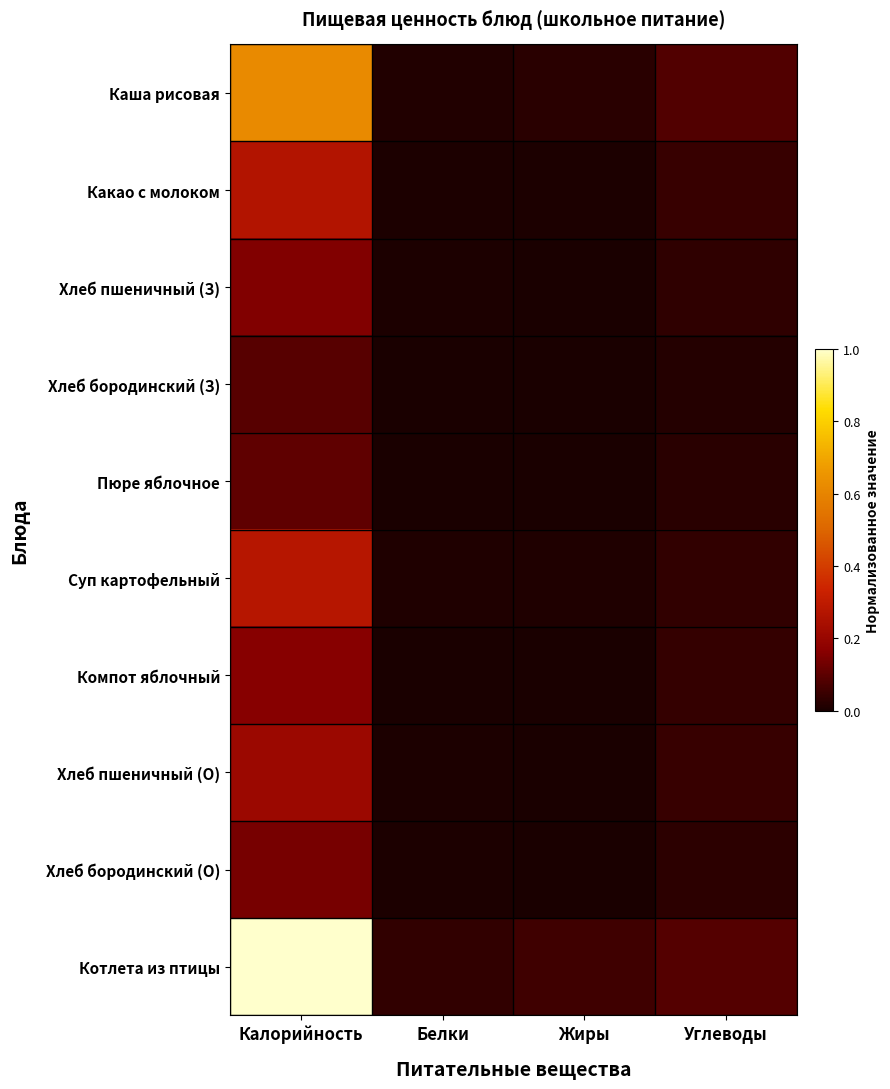

Reading right to left, what are all the values shown in this chart?

Каша рисовая: Углеводы=0.1	Жиры=0.0	Белки=0.0	Калорийность=0.6
Какао с молоком: Углеводы=0.0	Жиры=0.0	Белки=0.0	Калорийность=0.3
Хлеб пшеничный (З): Углеводы=0.0	Жиры=0.0	Белки=0.0	Калорийность=0.2
Хлеб бородинский (З): Углеводы=0.0	Жиры=0.0	Белки=0.0	Калорийность=0.1
Пюре яблочное: Углеводы=0.0	Жиры=0.0	Белки=0.0	Калорийность=0.1
Суп картофельный: Углеводы=0.0	Жиры=0.0	Белки=0.0	Калорийность=0.3
Компот яблочный: Углеводы=0.0	Жиры=0.0	Белки=0.0	Калорийность=0.2
Хлеб пшеничный (О): Углеводы=0.0	Жиры=0.0	Белки=0.0	Калорийность=0.2
Хлеб бородинский (О): Углеводы=0.0	Жиры=0.0	Белки=0.0	Калорийность=0.1
Котлета из птицы: Углеводы=0.1	Жиры=0.1	Белки=0.0	Калорийность=1.0